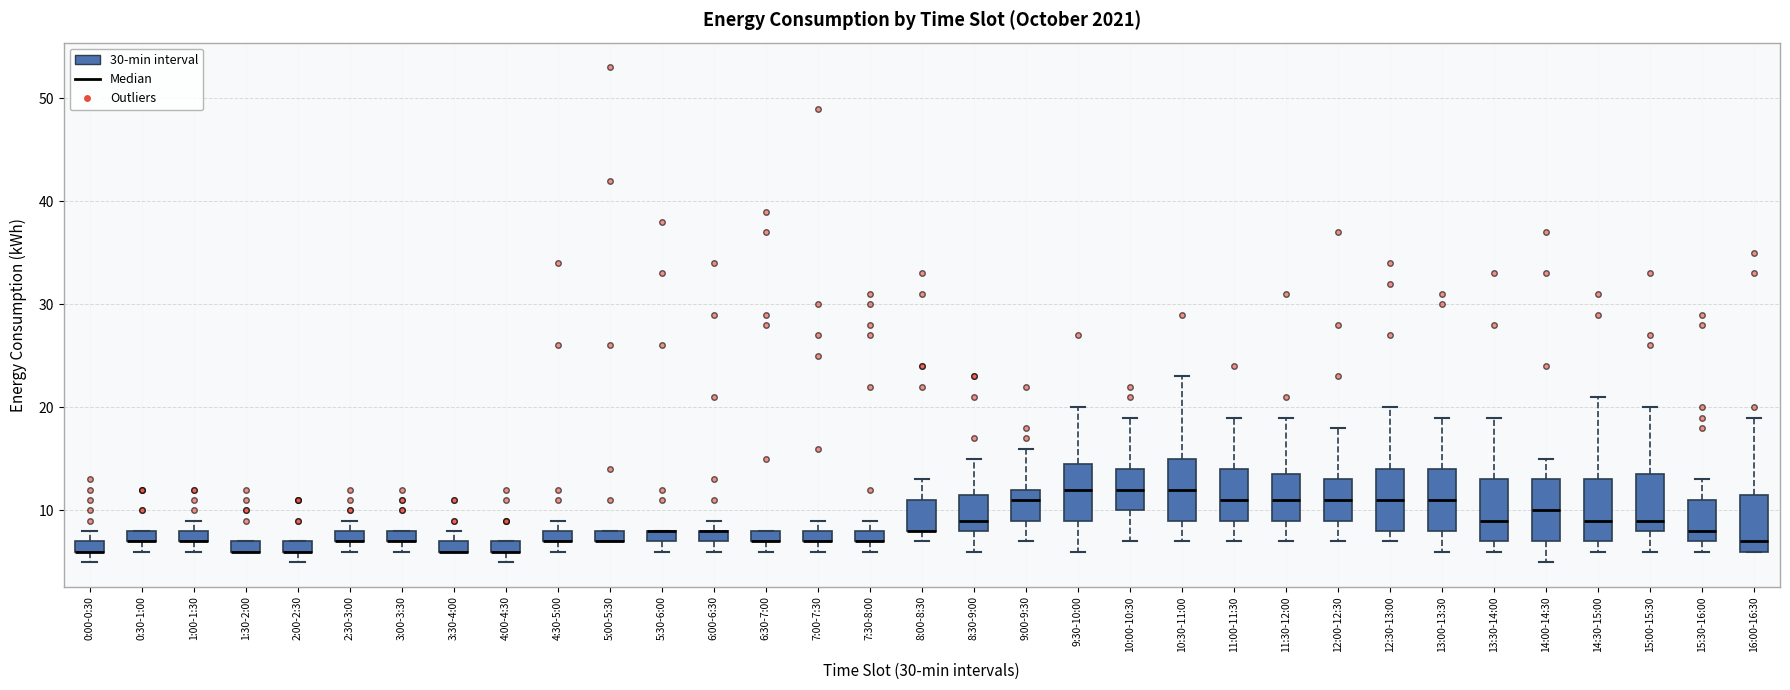

Where is the upper edge of the box for 13:30-14:00 on the y-axis? The values are not printed on the chart, so give them approximately, as read against the axis.

13